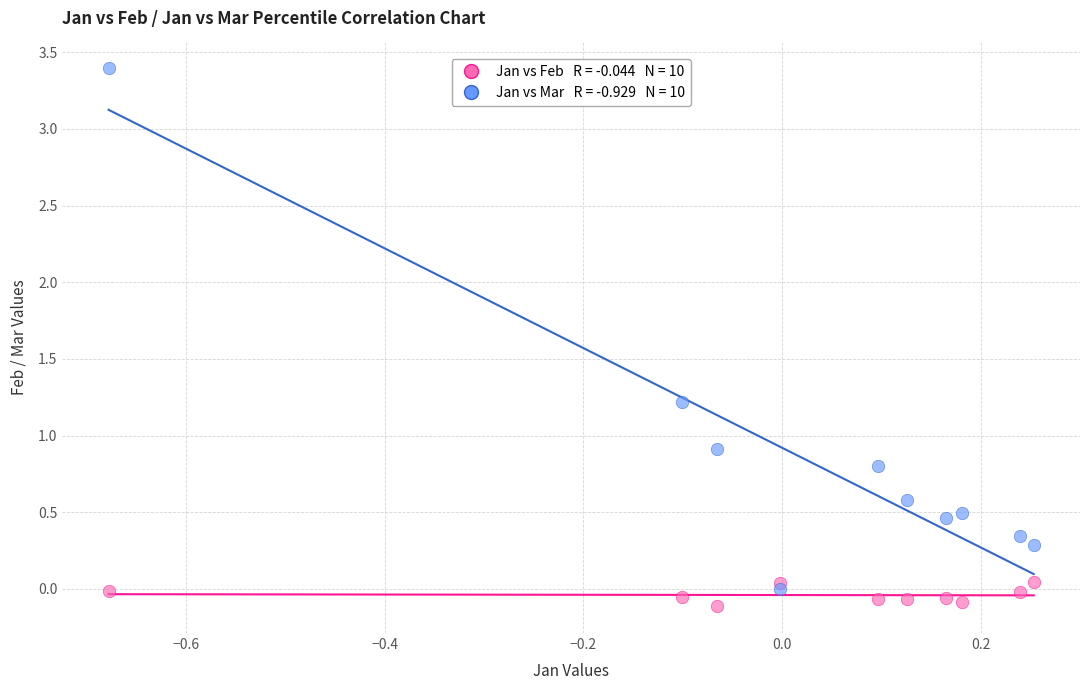

Across all series, what Y value is closest to 1?

0.9